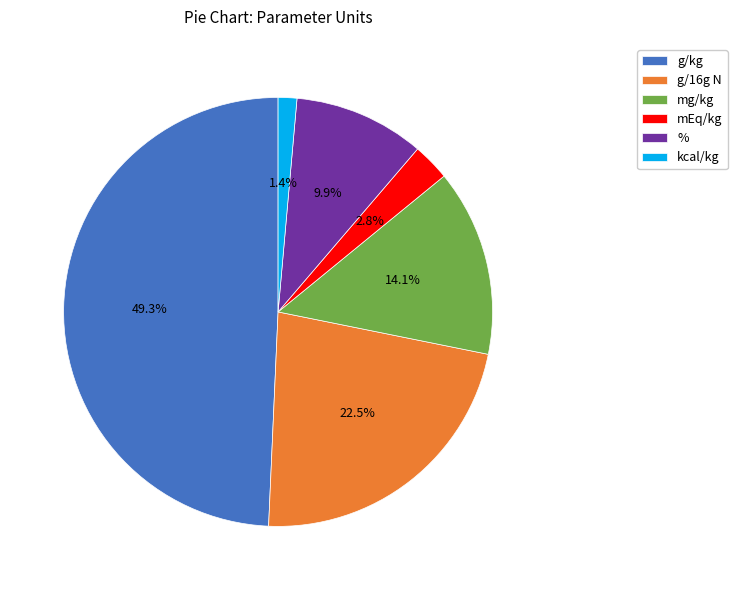

Rank the categories by value from lowest to highest.

kcal/kg, mEq/kg, %, mg/kg, g/16g N, g/kg